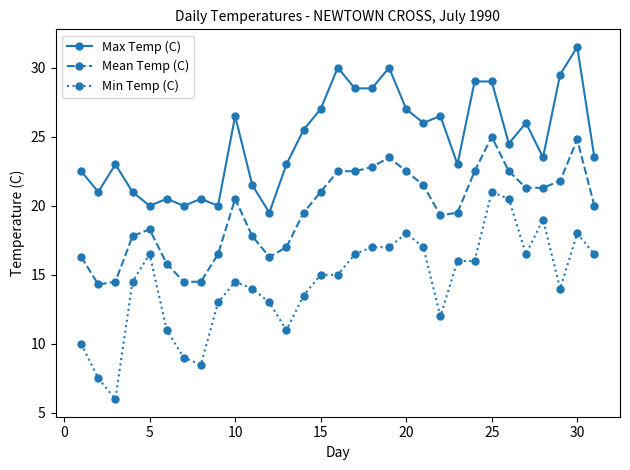

Count the number of categories in the chart.

31